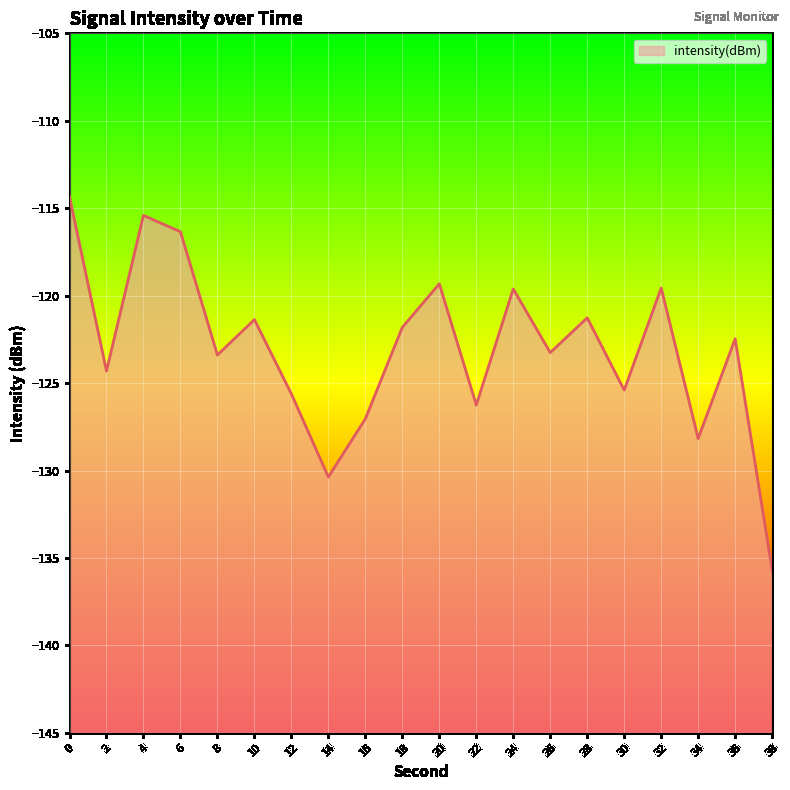

How many points are higher than both their immediate neighbors (excluding endpoints)?

7